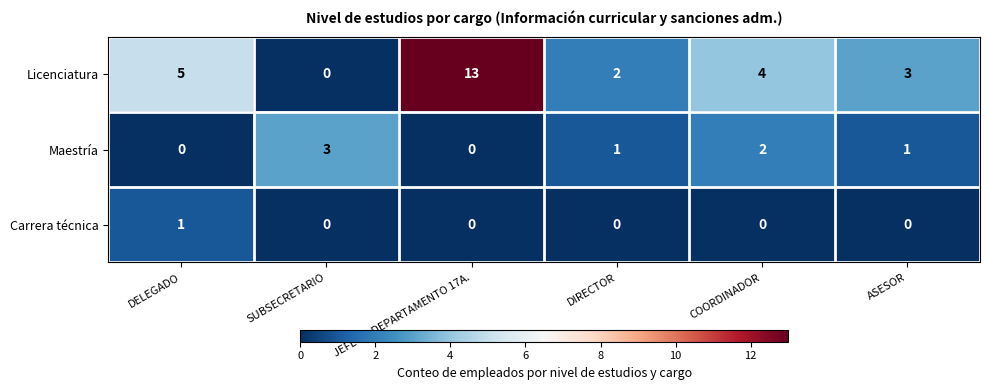

At how many categories does at least one series exceed 0?

6